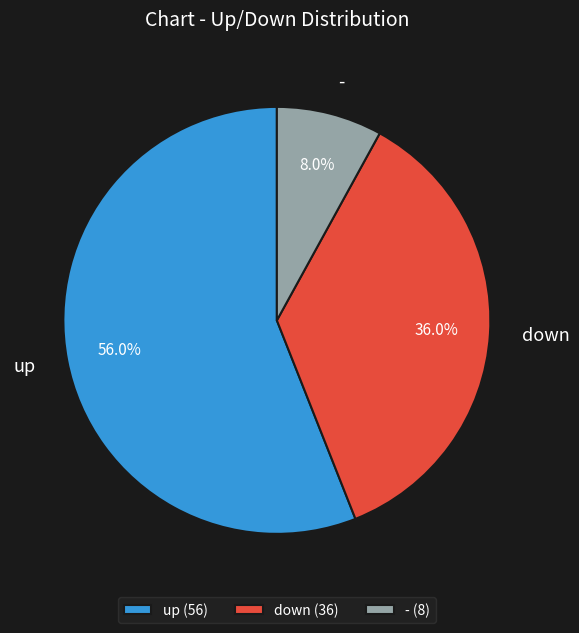

What is the largest slice in the pie chart?

up